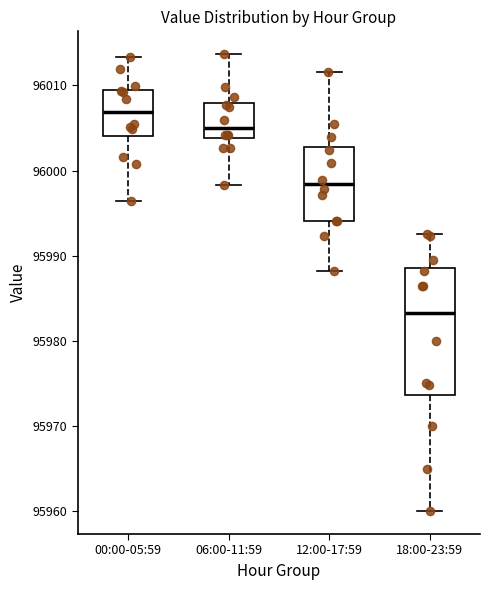

Where does the median line of the box for 12:00-17:59 sit on the y-axis? The values are not printed on the chart, so give them approximately, as read against the axis.

95998